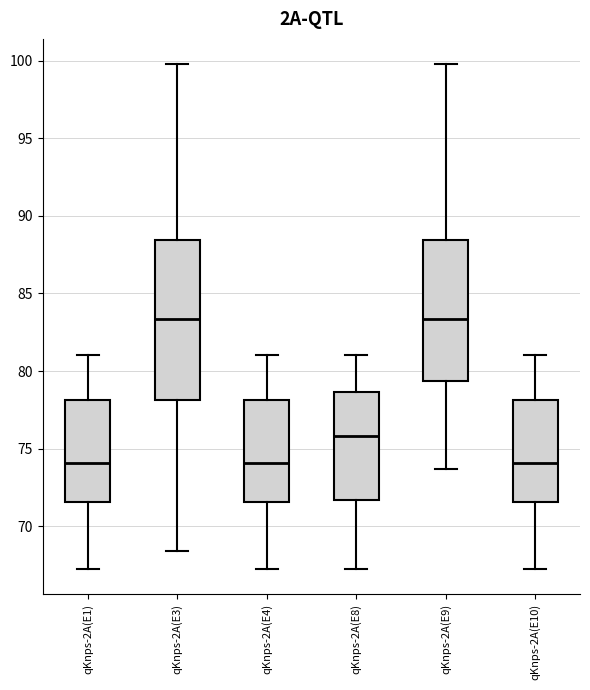

Reading left to right, transcribe this box plot: for each box, give where its median line is, the range the box spans, and where its two whiskers end, as read against the y-axis. The values are not printed on the chart, so give them approximately, as read against the axis.

qKnps-2A(E1): median 74.0, box 71.5 to 78.0, whiskers 67.5 to 81.0
qKnps-2A(E3): median 83.5, box 78.0 to 88.5, whiskers 68.5 to 100.0
qKnps-2A(E4): median 74.0, box 71.5 to 78.0, whiskers 67.5 to 81.0
qKnps-2A(E8): median 76.0, box 71.5 to 78.5, whiskers 67.5 to 81.0
qKnps-2A(E9): median 83.5, box 79.5 to 88.5, whiskers 73.5 to 100.0
qKnps-2A(E10): median 74.0, box 71.5 to 78.0, whiskers 67.5 to 81.0